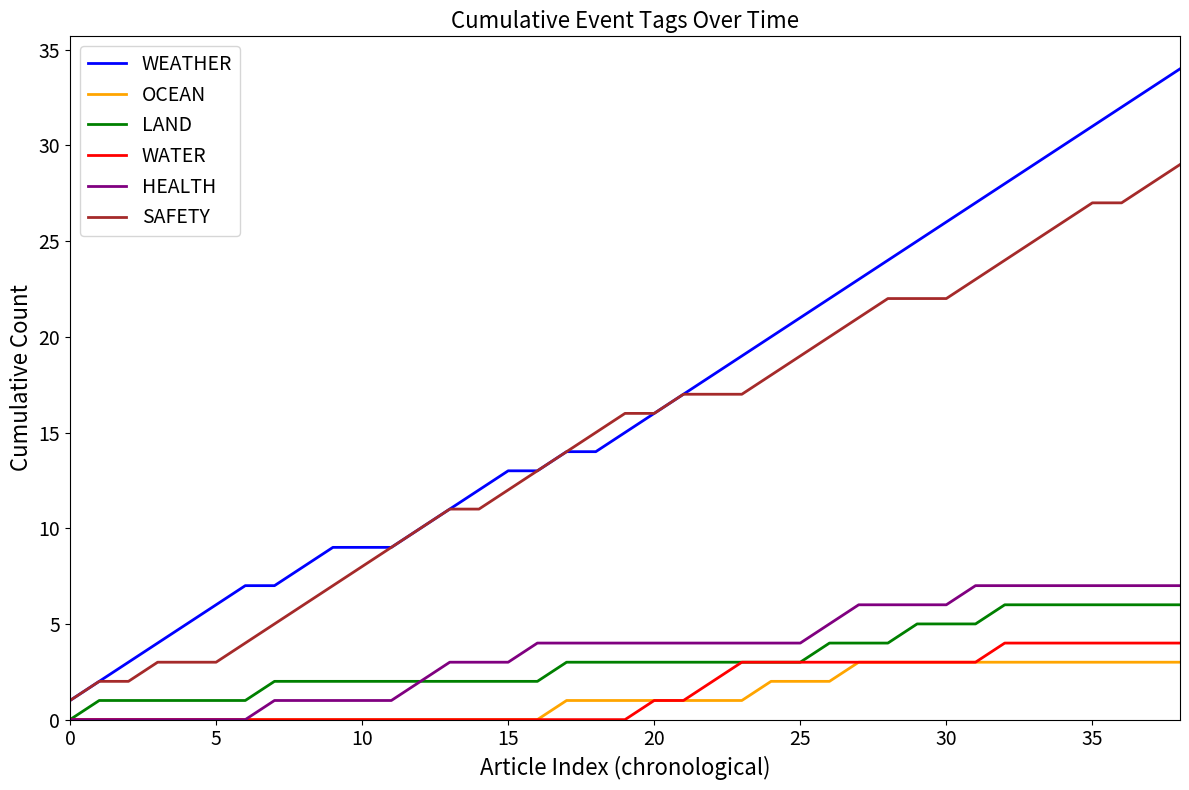

What is the greatest value displayed?

34